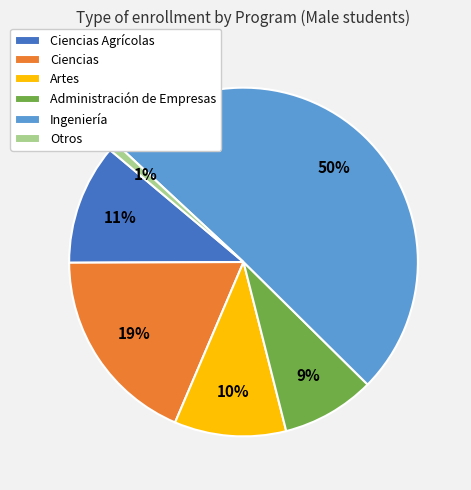

To the nearest percent, what is the difference between the Administración de Empresas and Ciencias slice percentages?

10%